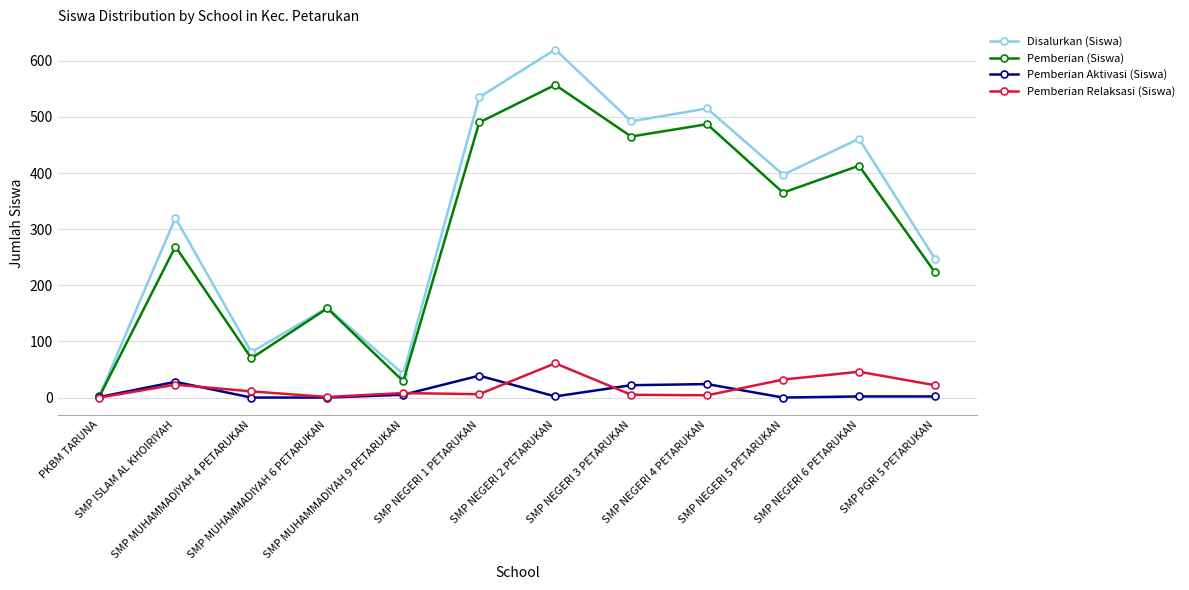

Which series has the widest spread of values?

Disalurkan (Siswa)